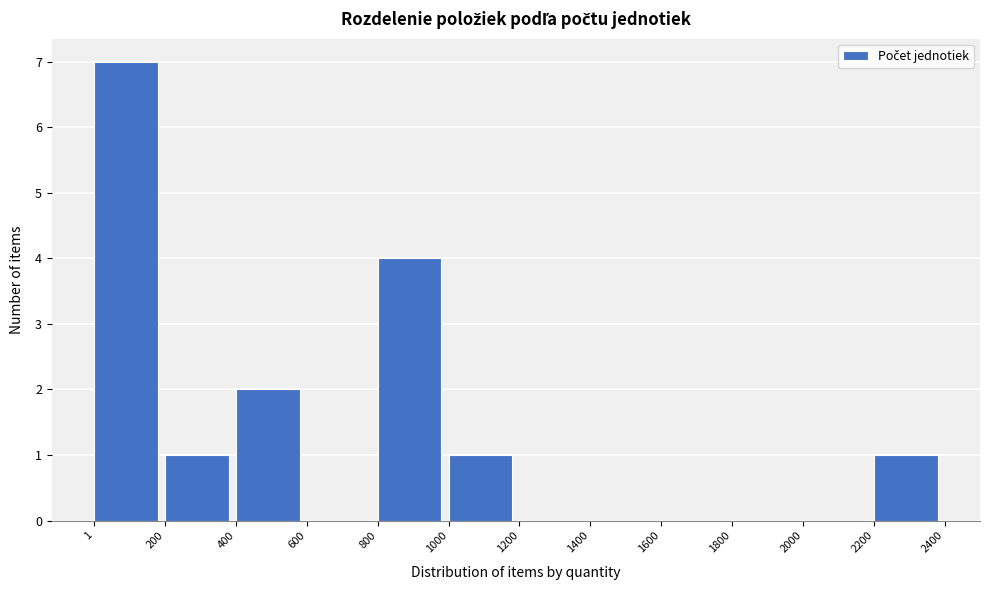

How tall is the bar that spans 2200 to 2400 on the x-axis? The values are not printed on the chart, so give them approximately, as read against the axis.

1